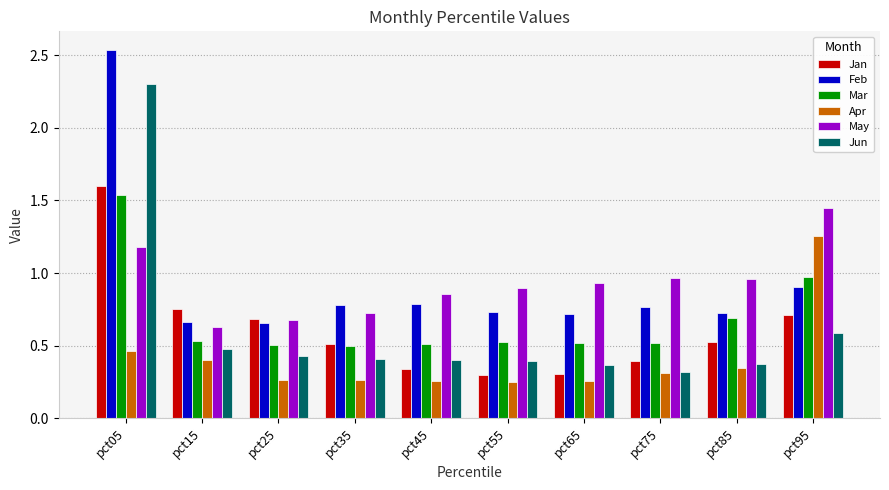

Which category has the highest value across all series?

pct05